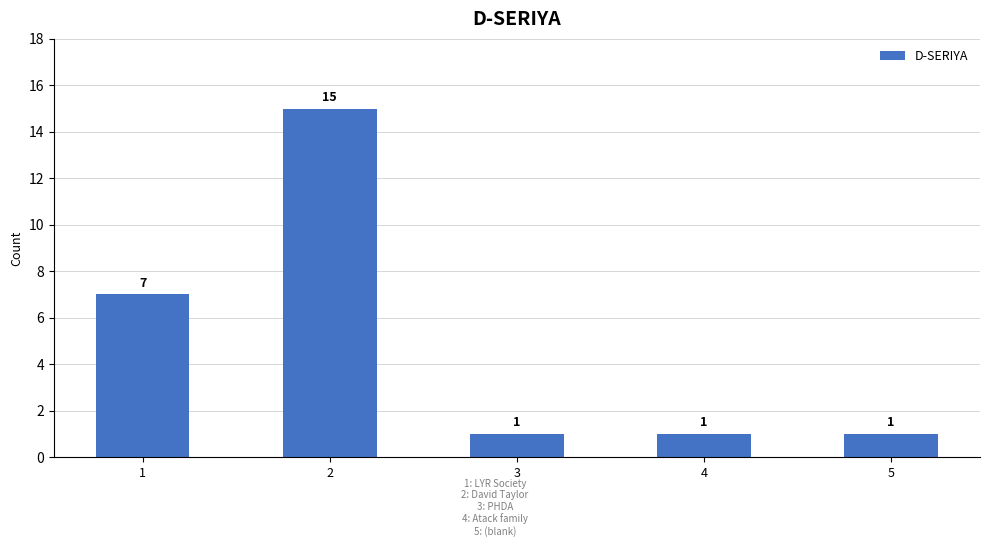

What is the average value?

5